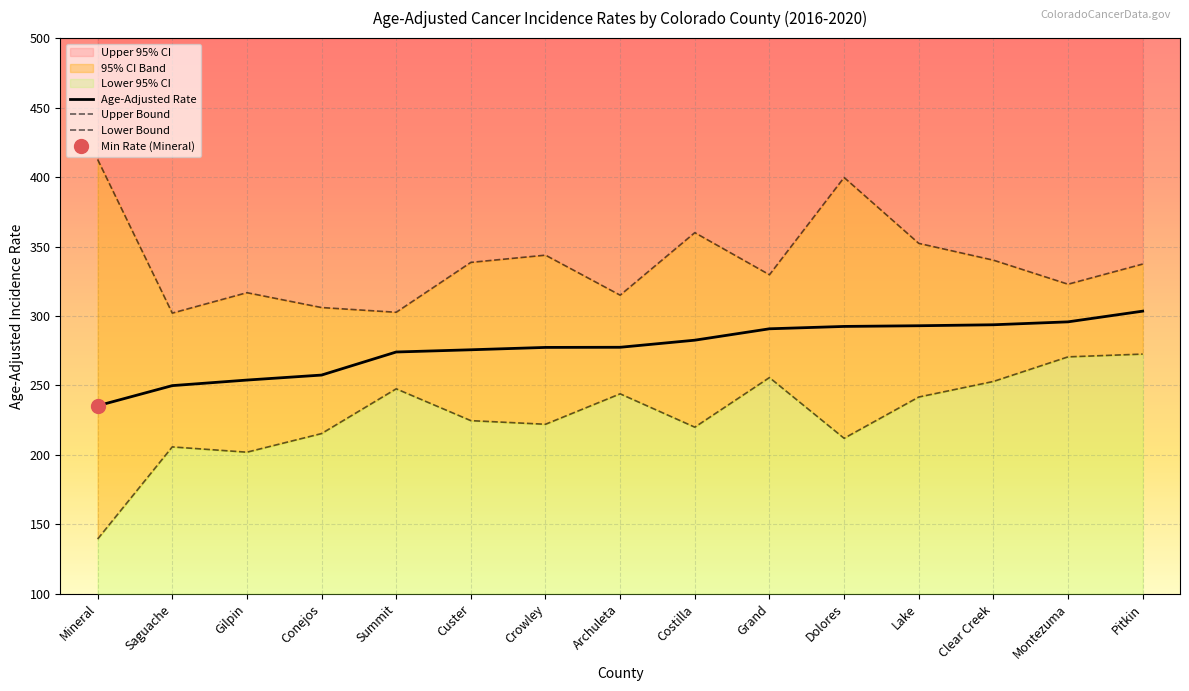

What is the spread (max minus min) of values at Pitkin?

64.8